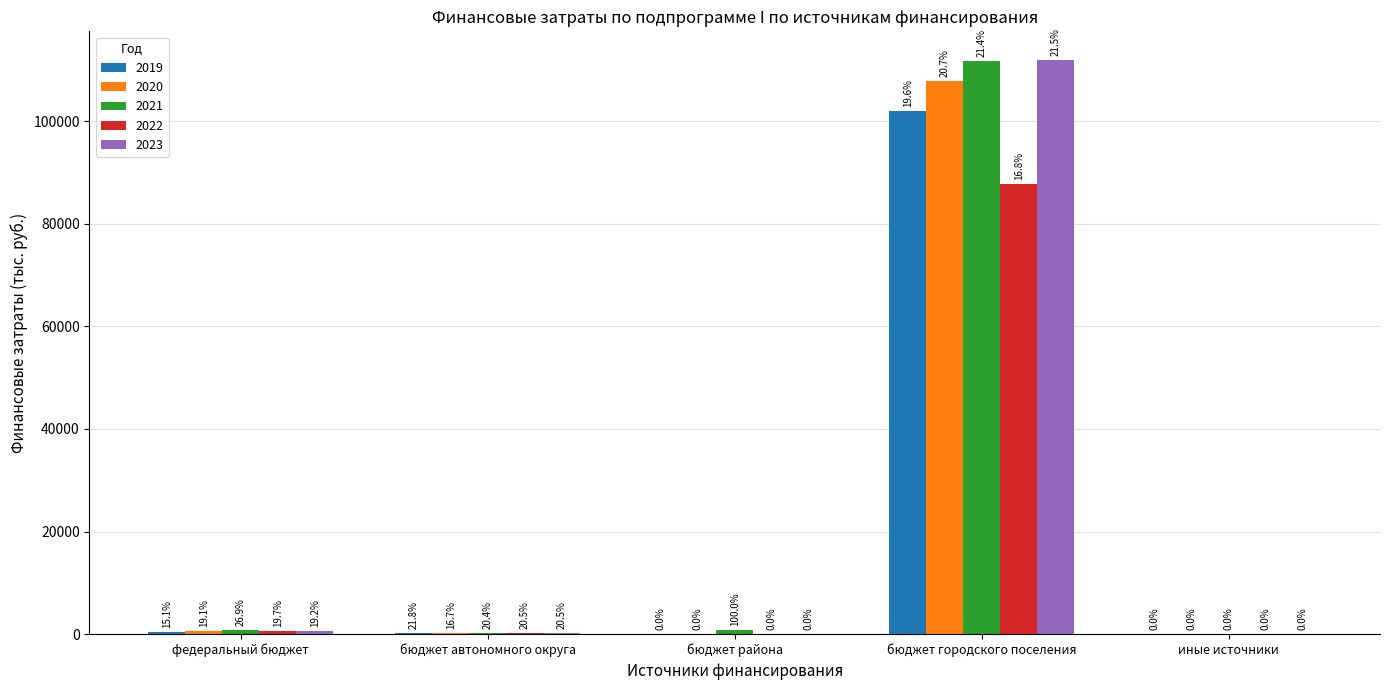

What are all the series names shown in the legend?

2019, 2020, 2021, 2022, 2023